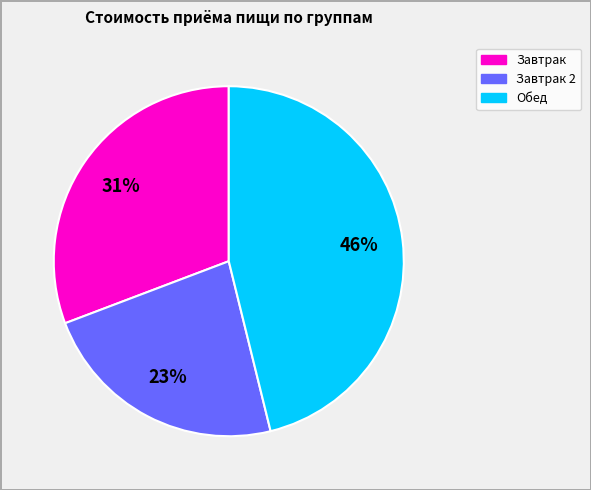

Is there any slice that represents more than half of the pie?

No